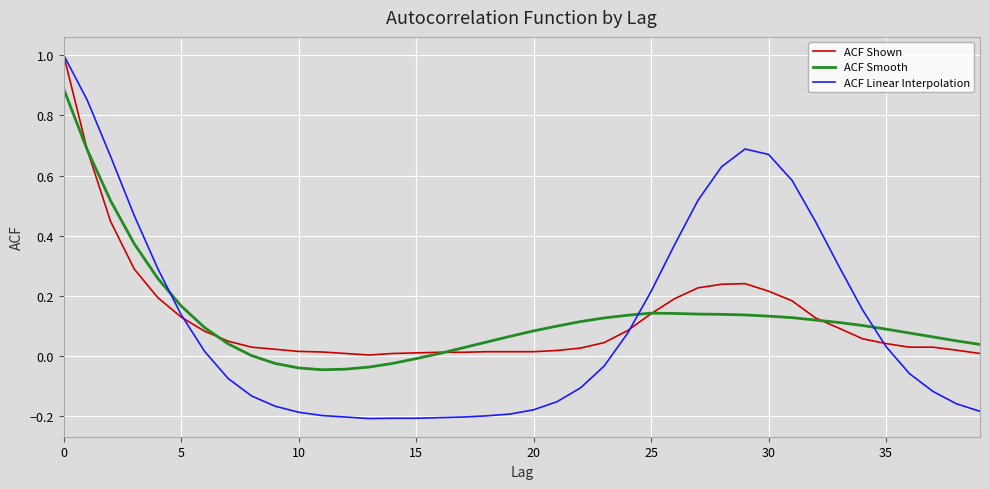

Which series has the largest range (max minus min)?

ACF Linear Interpolation